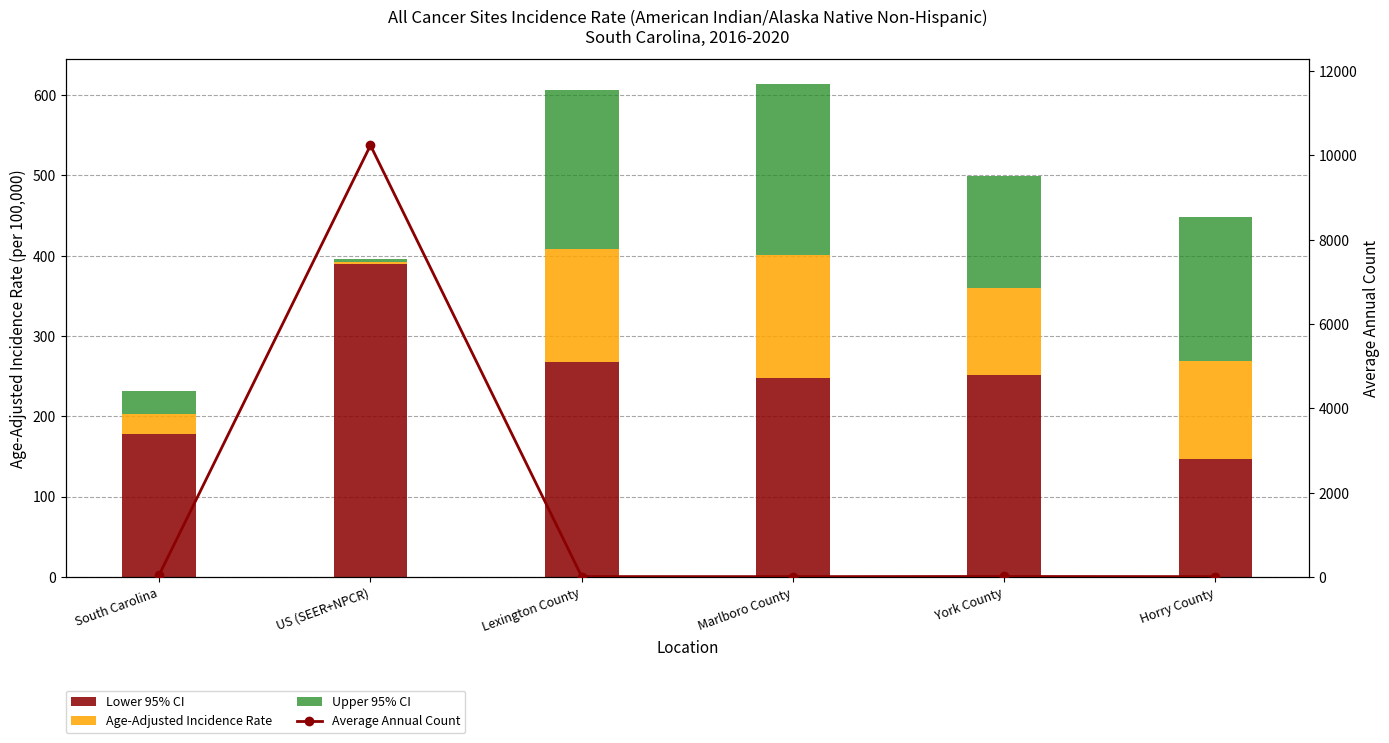

What is the lowest value of the Lower 95% CI series?

147.1